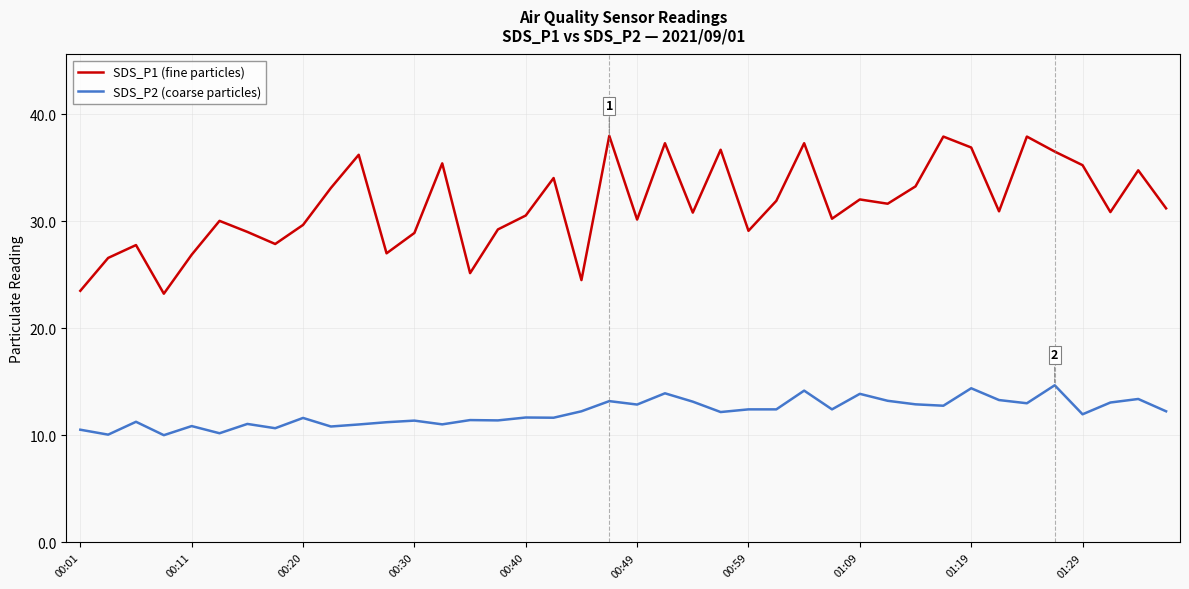

Which series has the widest spread of values?

SDS_P1 (fine particles)